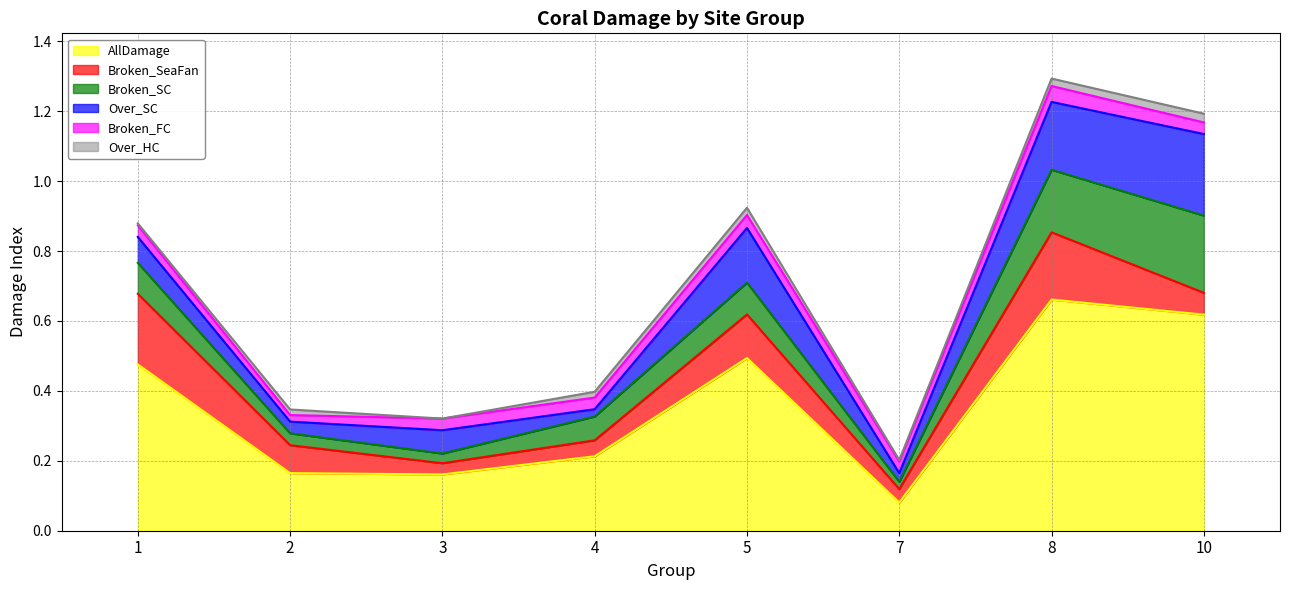

At which category is the sum across all series the highest?

8